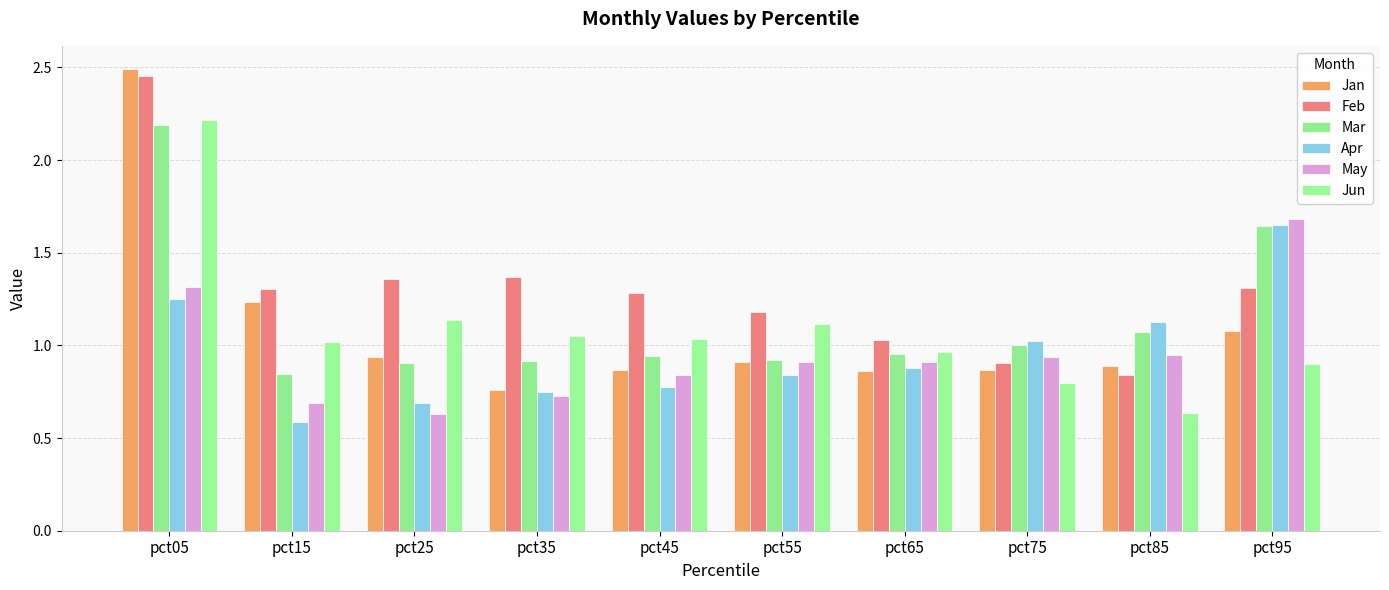

Which label corresponds to the smallest value in the chart?

pct15